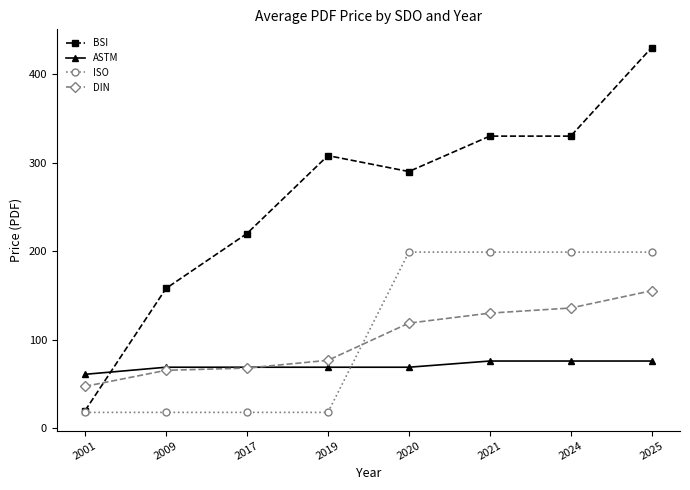

Is it true that ISO equals 57.8 at 2024?

False